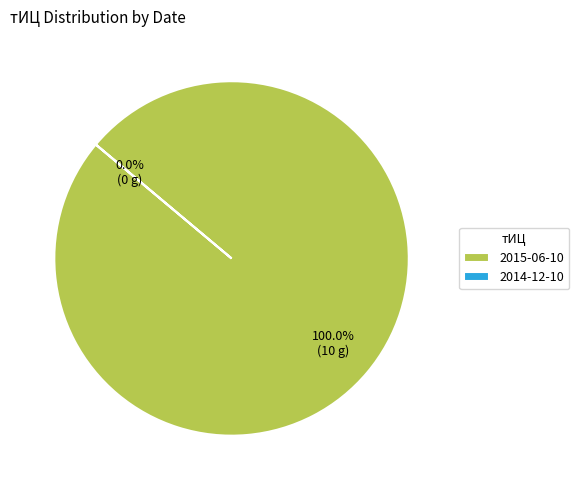

Between 2014-12-10 and 2015-06-10, which is larger?

2015-06-10